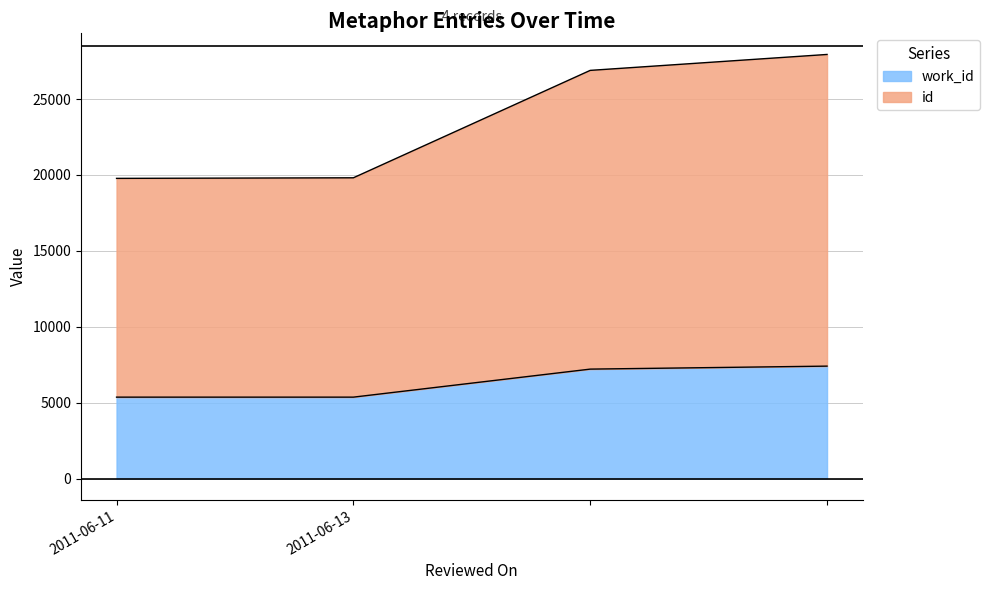

How many data points does each series have?

4